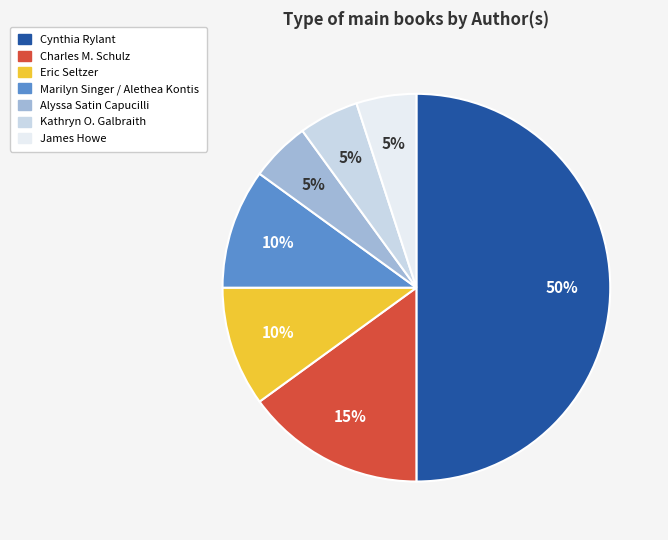

Count the number of slices in the pie.

7